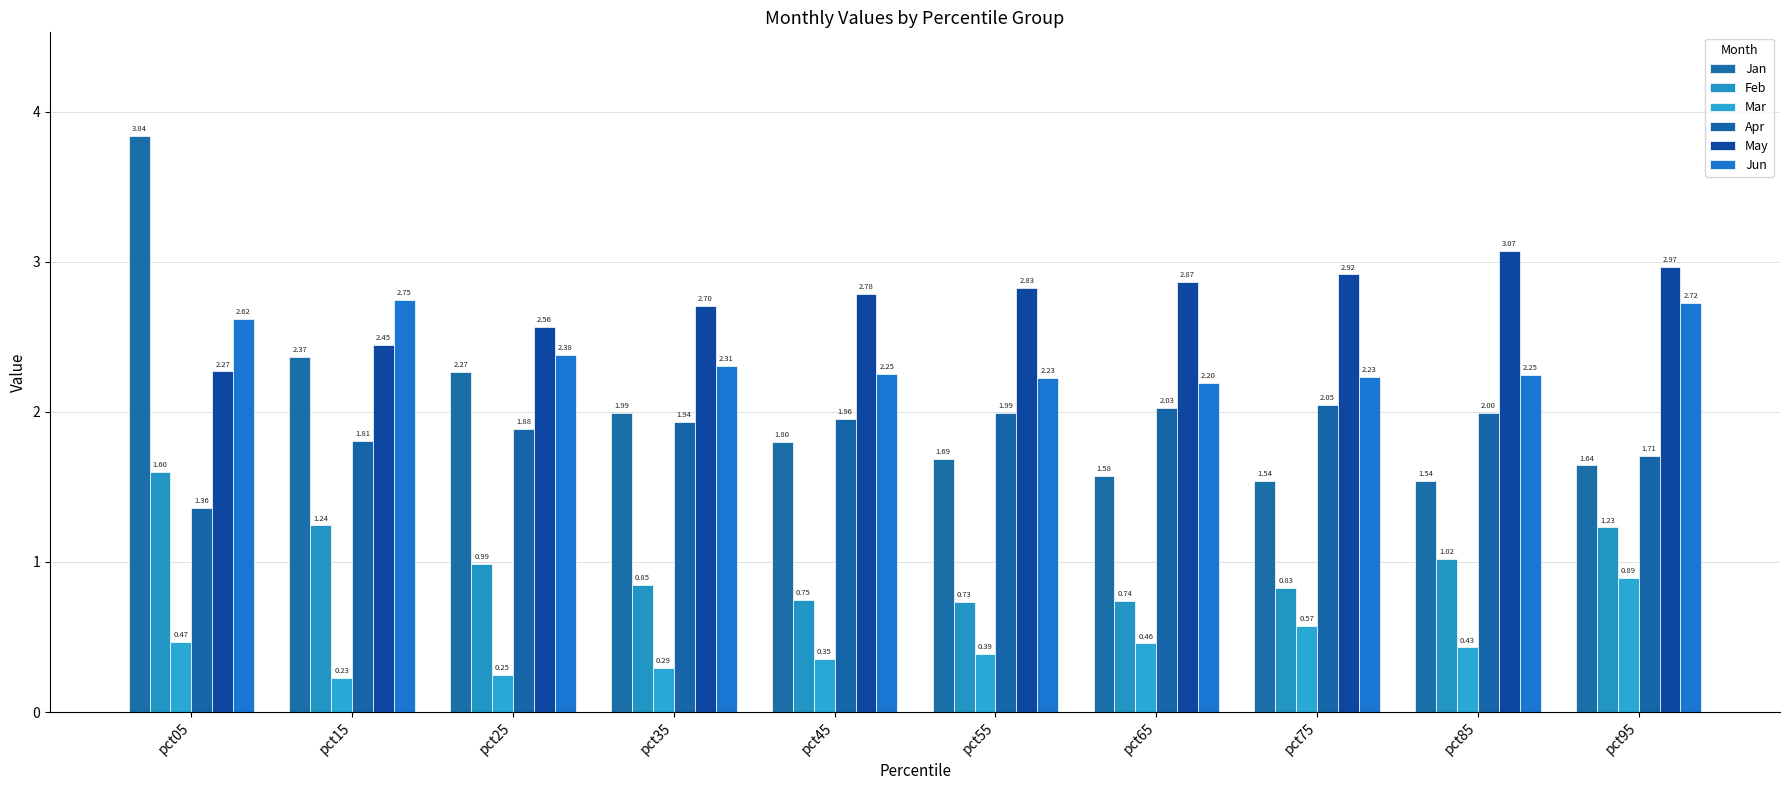

How many bars are there in each group?

6